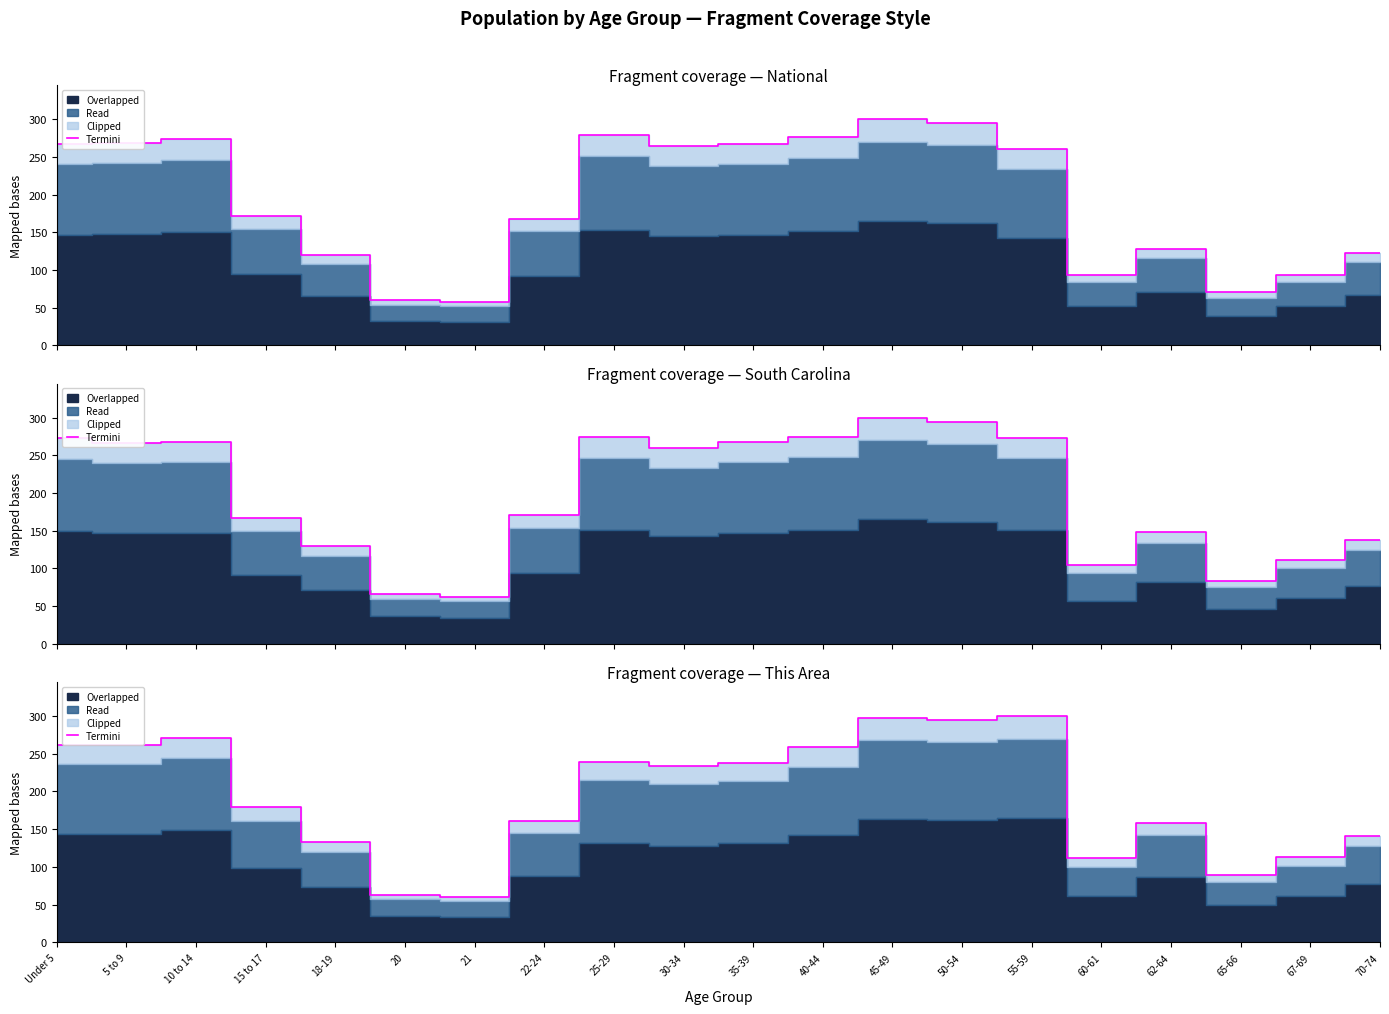

At which label is the value closest to 180?

15 to 17